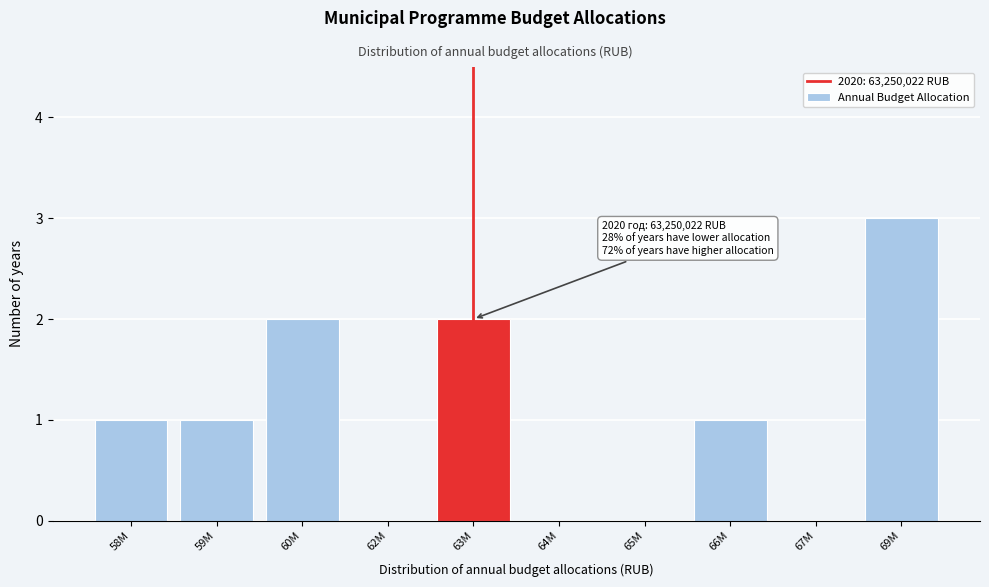

Reading left to right, list all the values displayed in this chart.

58M=1	59M=1	60M=2	62M=0	63M=2	64M=0	65M=0	66M=1	67M=0	69M=3